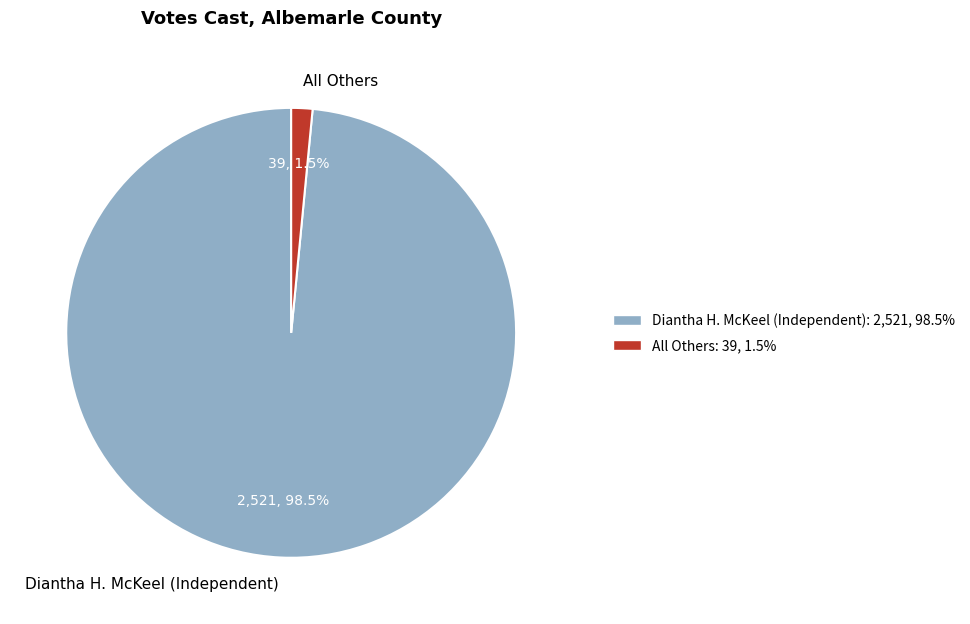

What is the smallest slice in the pie chart?

All Others